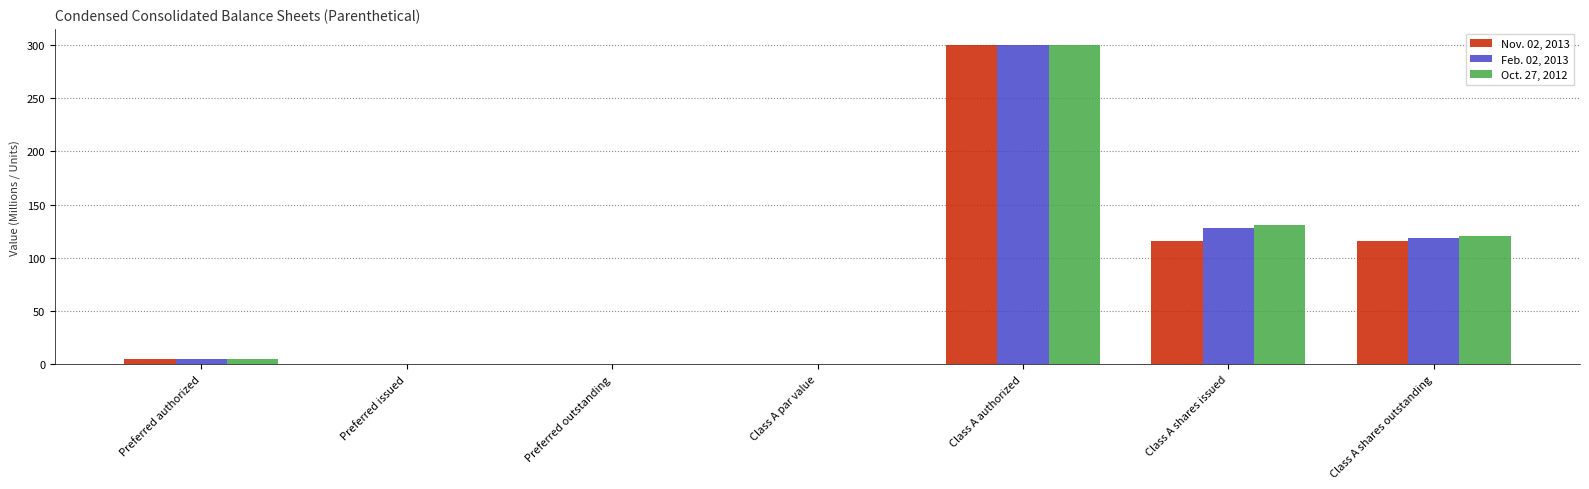

Which category has the highest value in the Oct. 27, 2012 series?

Class A authorized